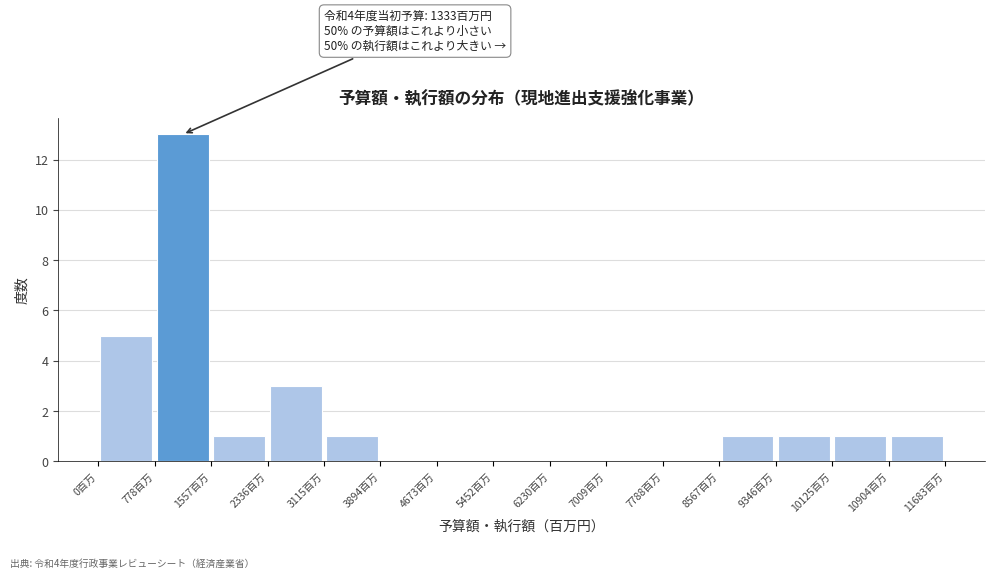

Over which range of the x-axis is the bar tallest?

800 to 1600